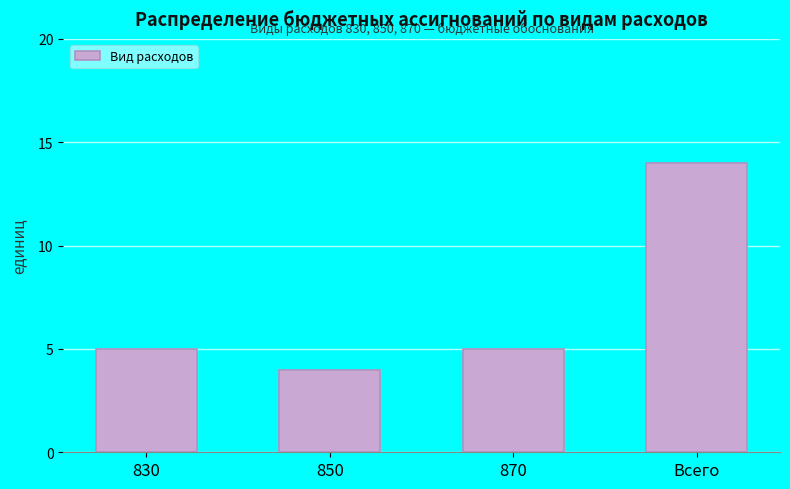

Reading right to left, list all the values displayed in this chart.

14	5	4	5